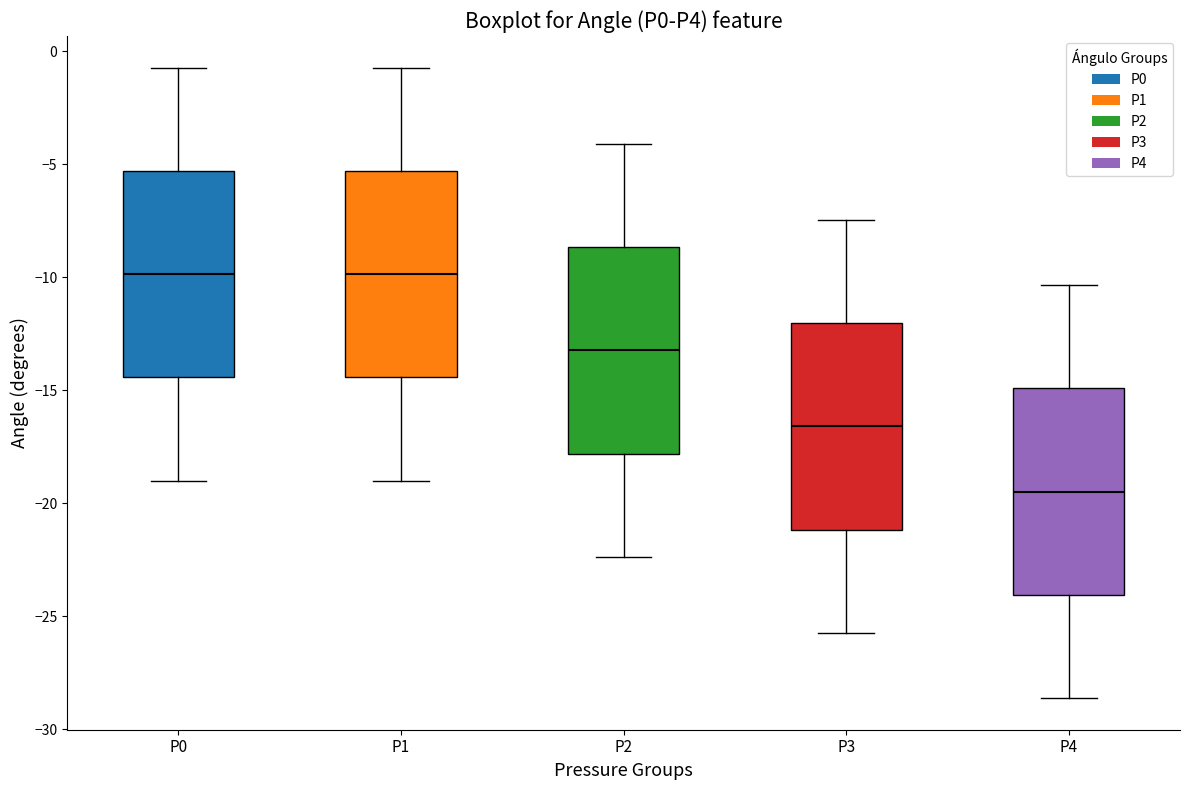

Reading left to right, transcribe this box plot: for each box, give where its median line is, the range the box spans, and where its two whiskers end, as read against the y-axis. The values are not printed on the chart, so give them approximately, as read against the axis.

P0: median -10.0, box -14.5 to -5.5, whiskers -19.0 to -0.5
P1: median -10.0, box -14.5 to -5.5, whiskers -19.0 to -0.5
P2: median -13.0, box -18.0 to -8.5, whiskers -22.5 to -4.0
P3: median -16.5, box -21.0 to -12.0, whiskers -25.5 to -7.5
P4: median -19.5, box -24.0 to -15.0, whiskers -28.5 to -10.5